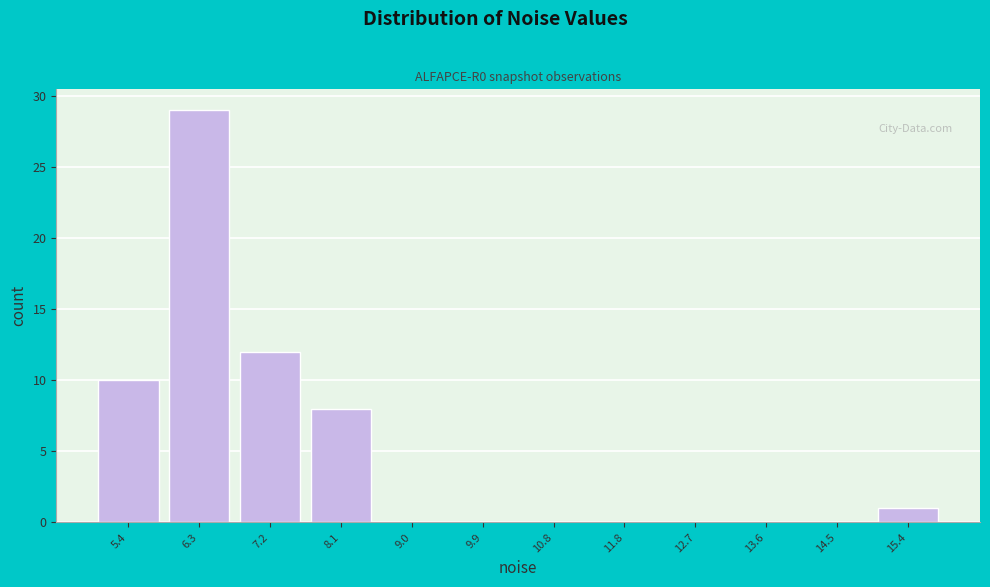

Reading left to right, transcribe all the data shown in this chart.

5.4=10	6.3=29	7.2=12	8.1=8	9.0=0	9.9=0	10.8=0	11.8=0	12.7=0	13.6=0	14.5=0	15.4=1